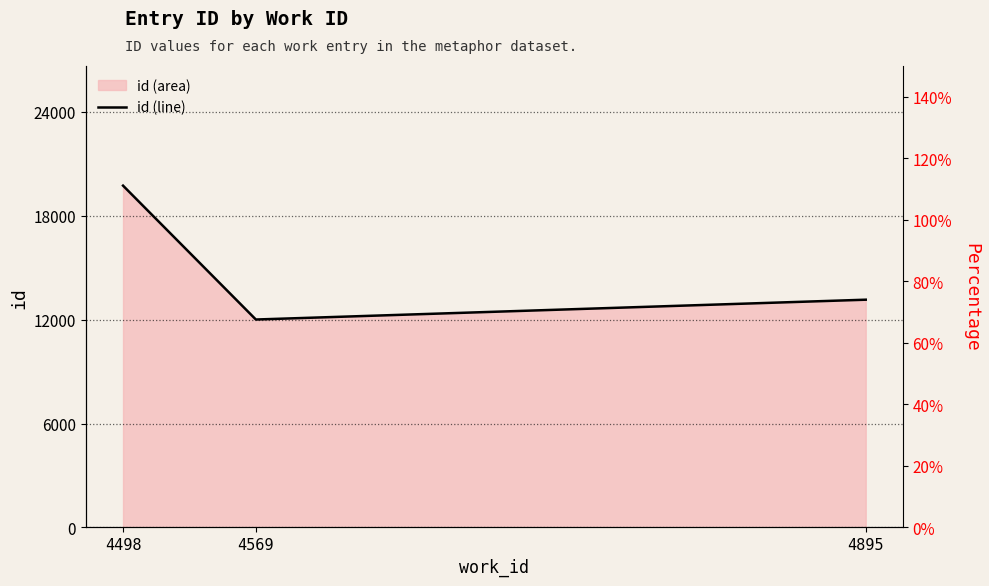

What is the sum of all values?

44915